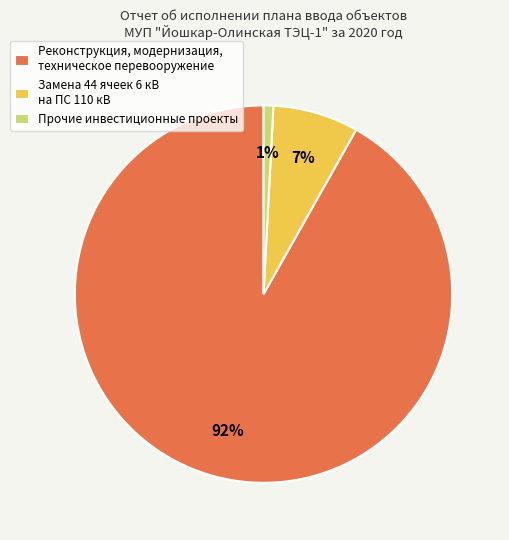

To the nearest percent, what percentage of the pie is Замена 44 ячеек 6 кВ на ПС 110 кВ?

7%